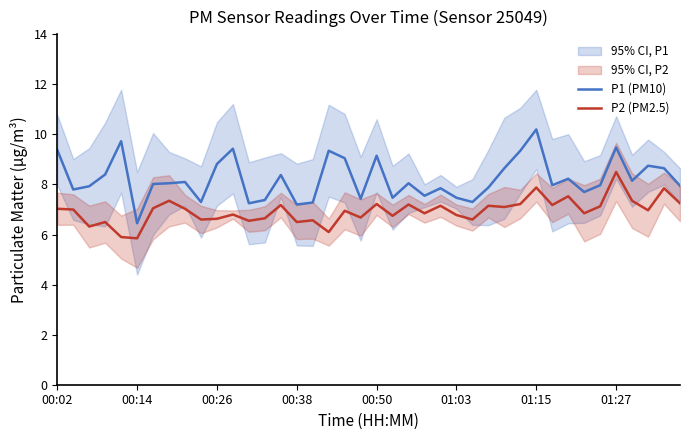

The P1 (PM10) series shows 6.5 at 00:14. True or false?

True